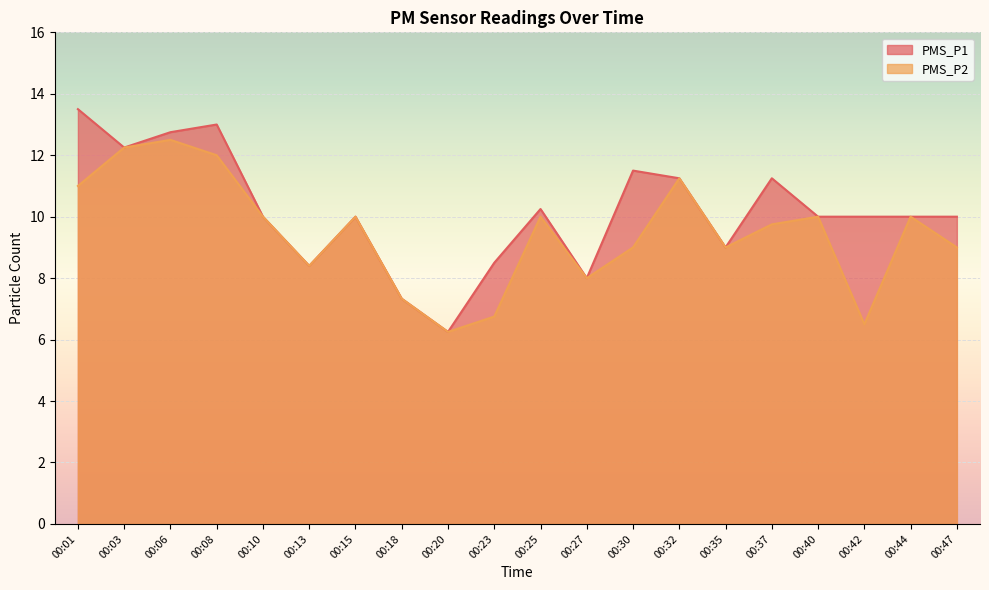

Which series has the largest total across all categories?

PMS_P1